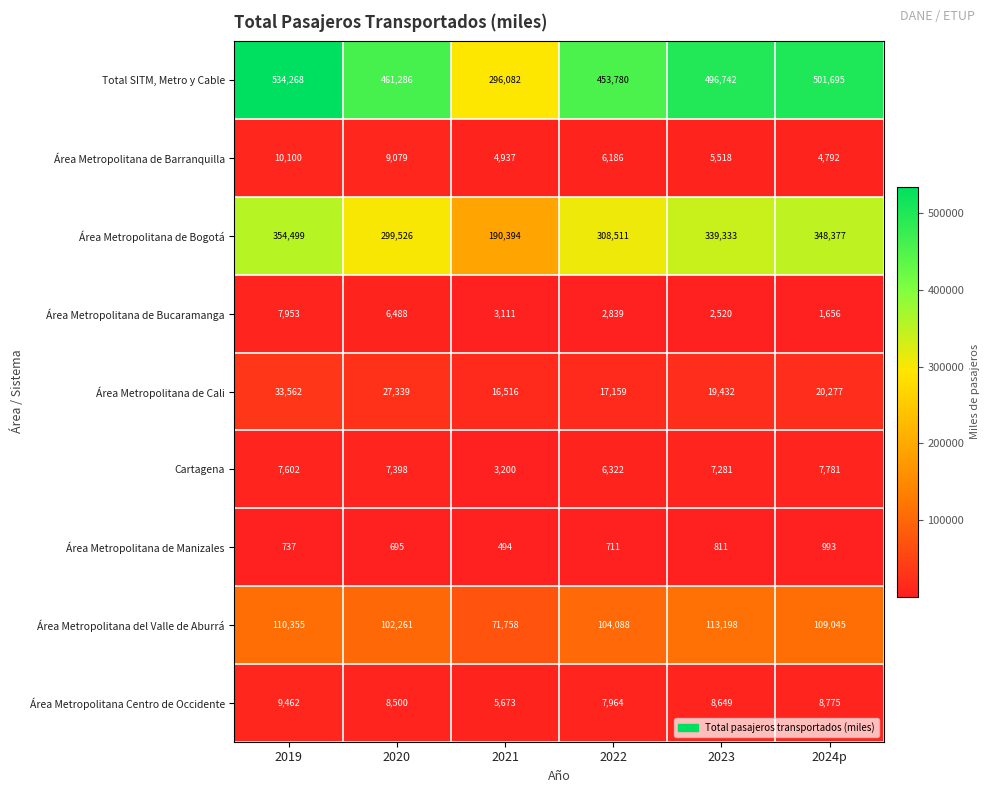

Which label corresponds to the largest value in the chart?

2019